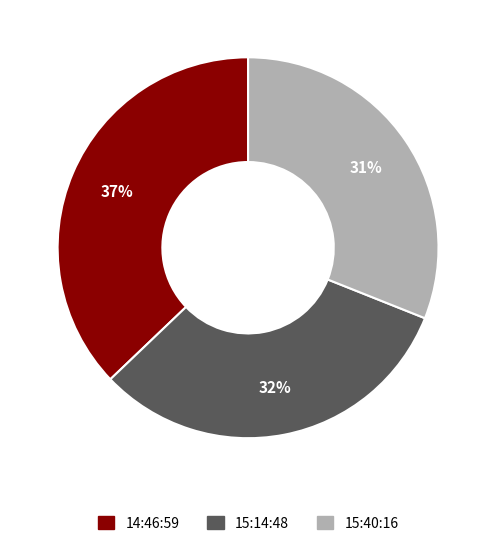

Combined, do 15:40:16 and 15:14:48 account for over 50%?

Yes